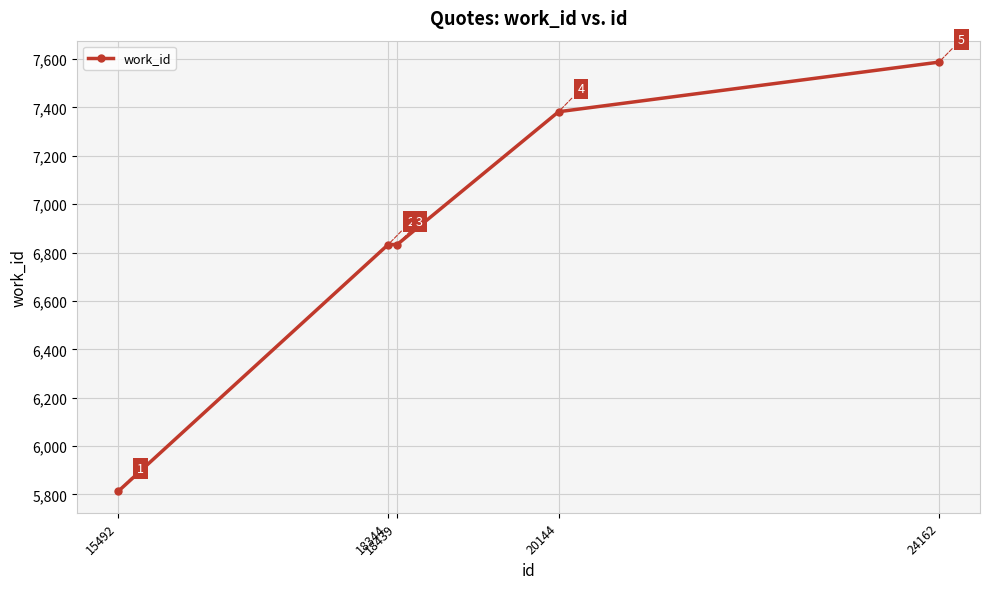

Count the number of categories in the chart.

5